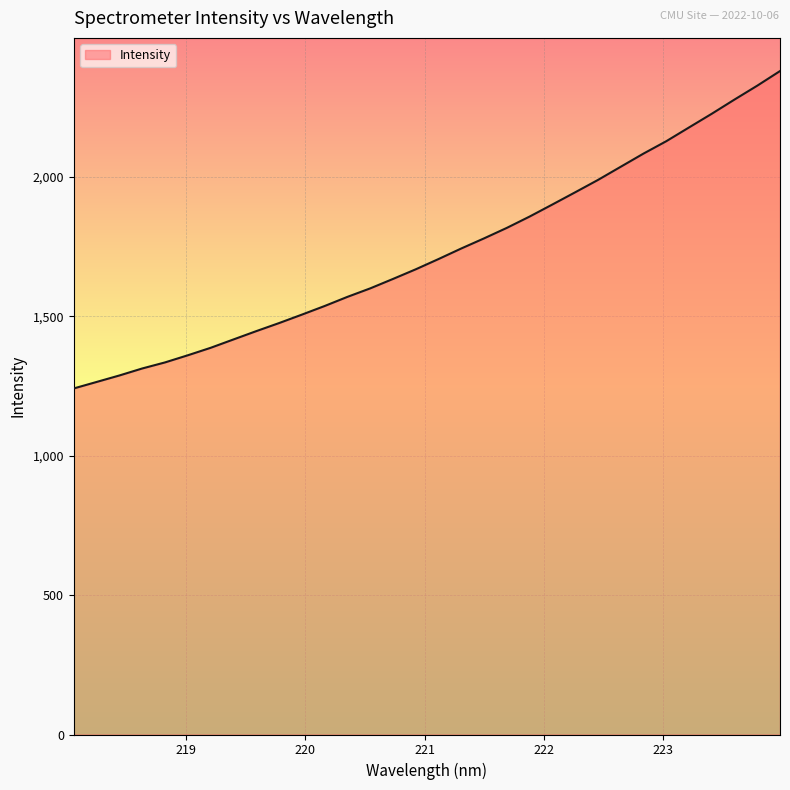

What is the greatest value displayed?

2379.9